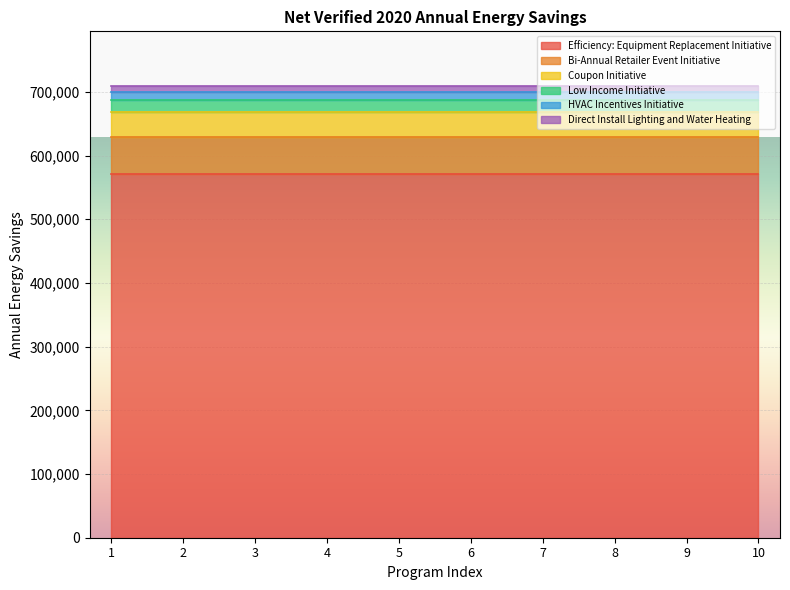

What is the total value across all series at 5?

709927